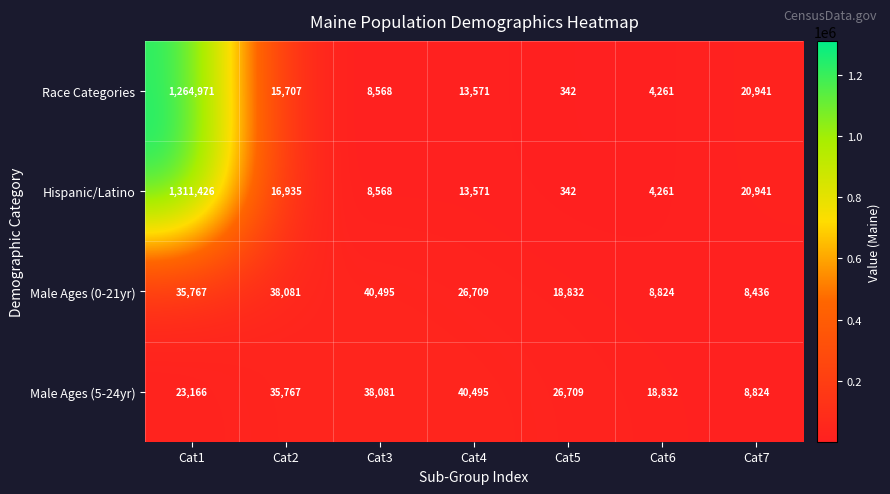

At how many categories does at least one series exceed 972839?

1